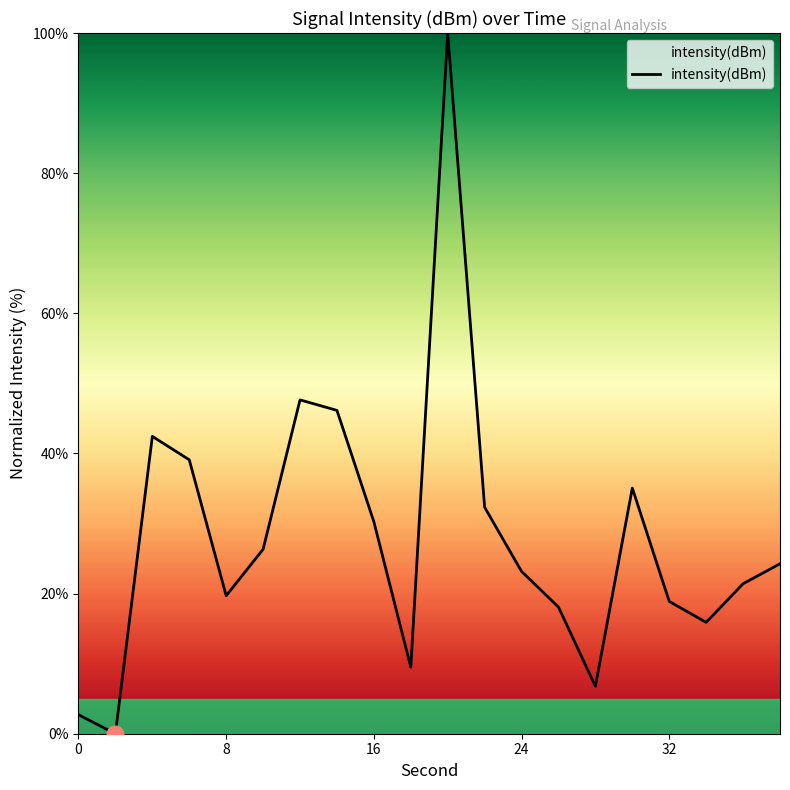

What is the difference between the maximum and minimum values?

100.0